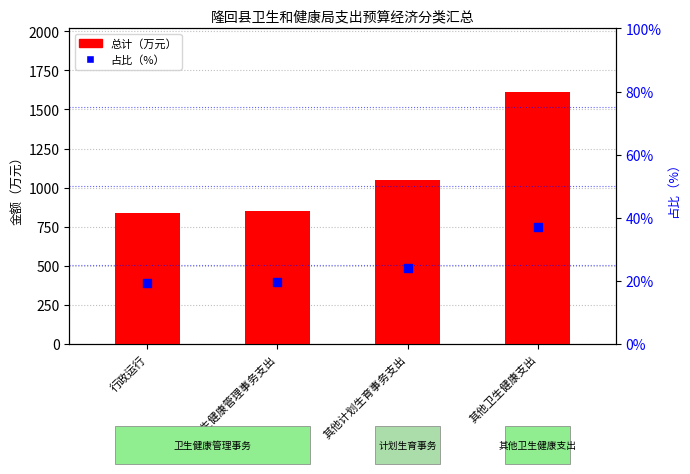

Which series contains the highest Y value?

总计（万元）